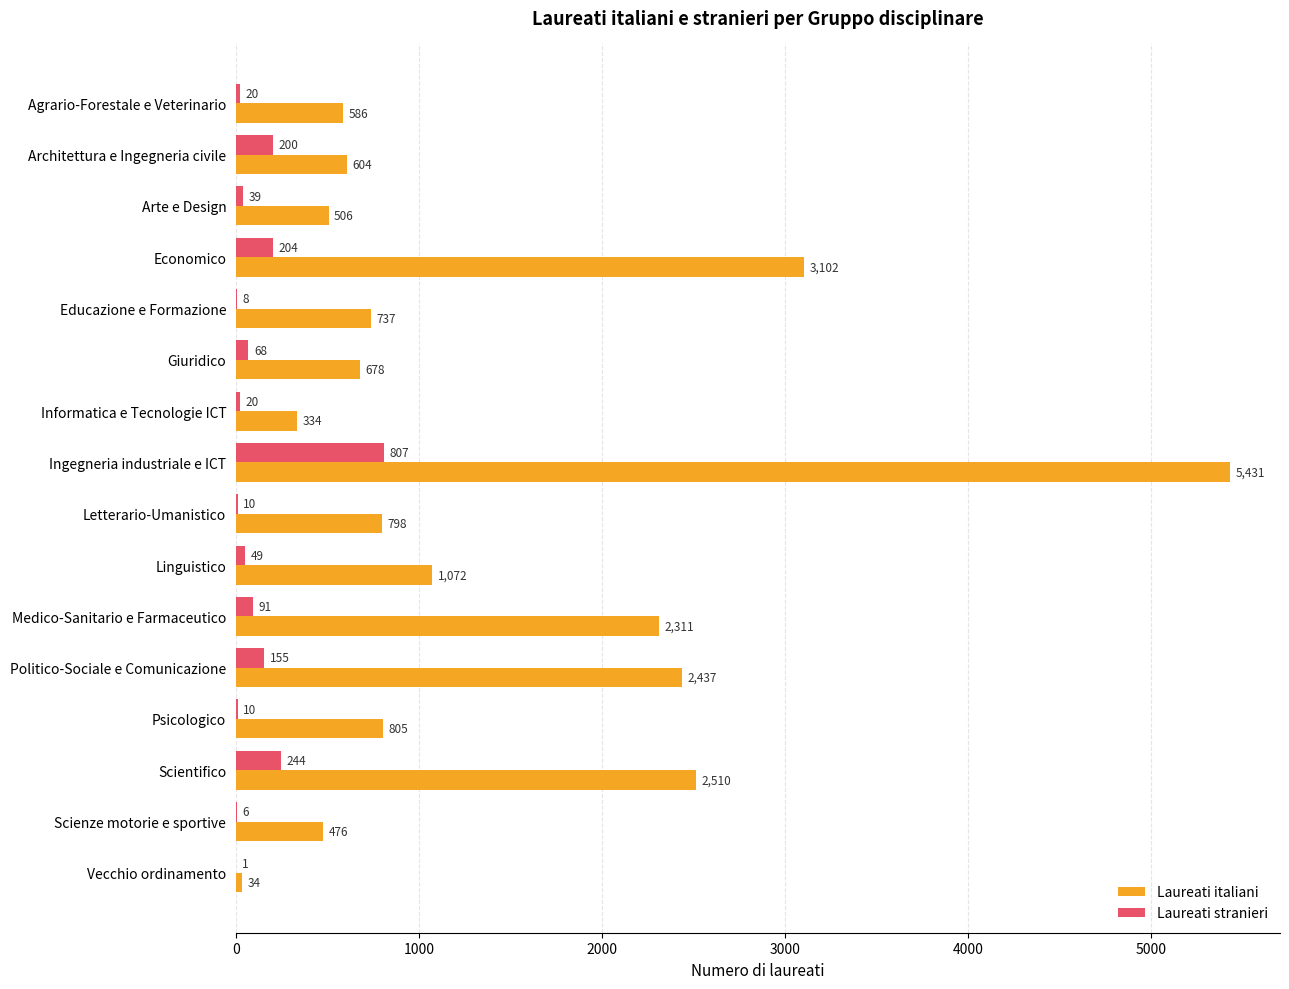

Which series changed the most between Economico and Scientifico?

Laureati italiani